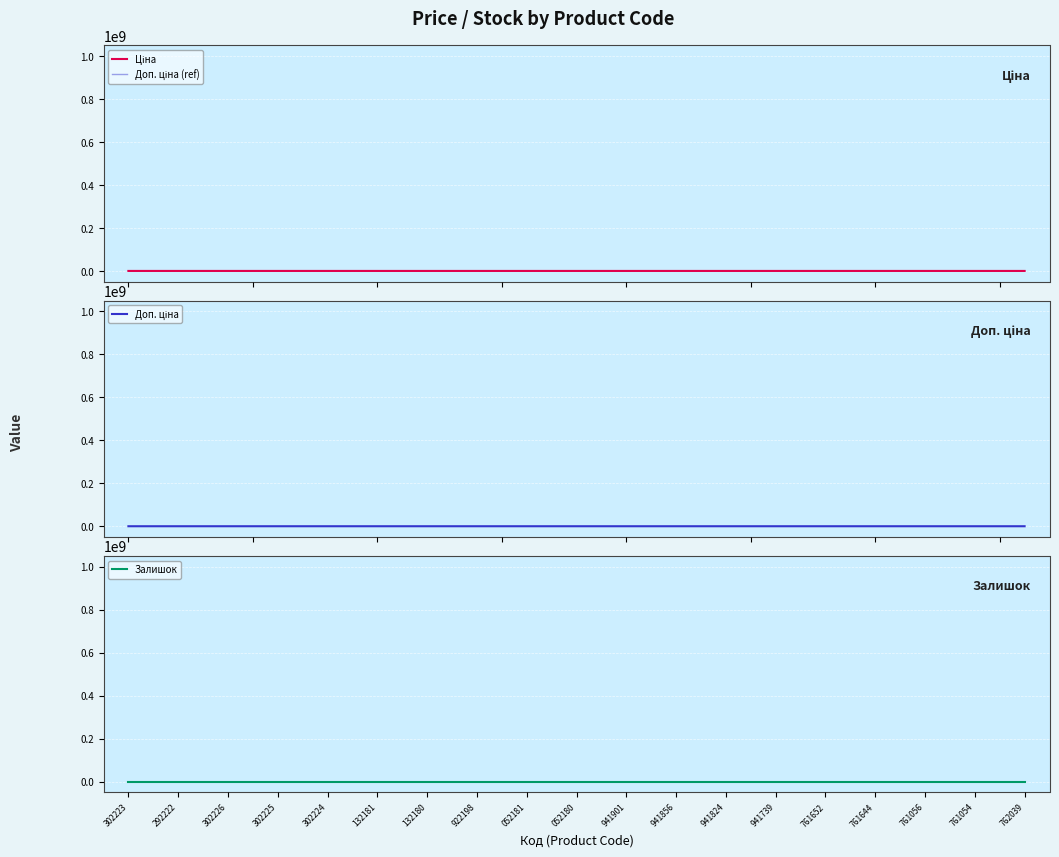

What is the label of the 7th point from the left?

132180